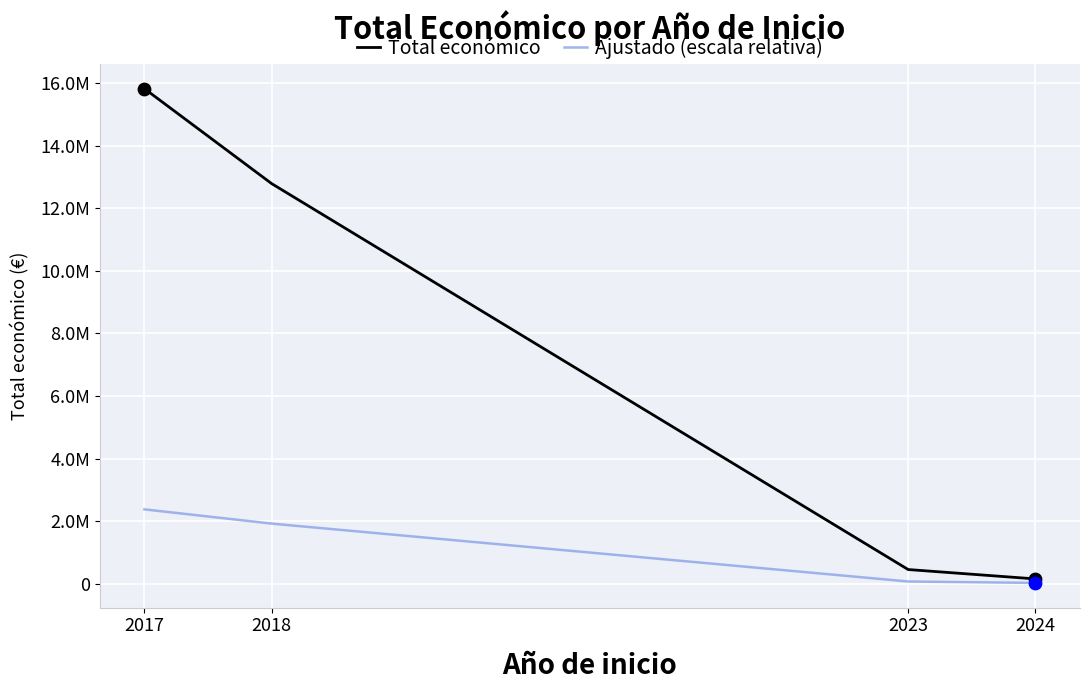

Which series has the largest total across all categories?

Total económico